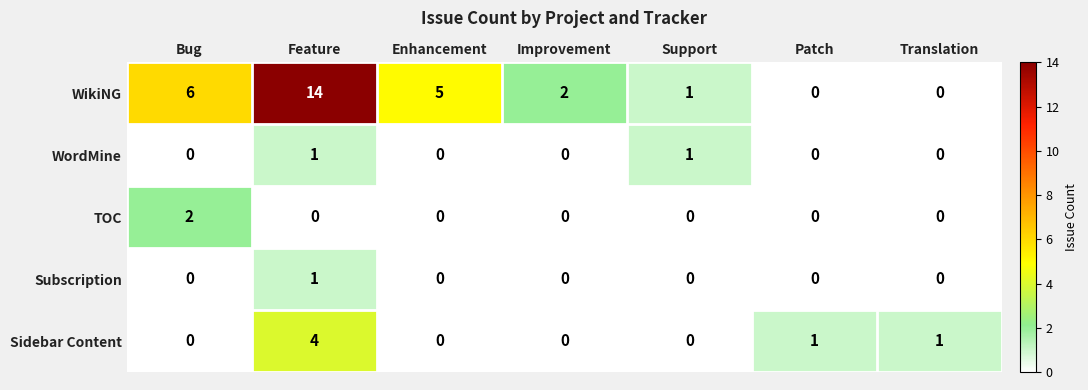

What is the total value across all series at Feature?

20